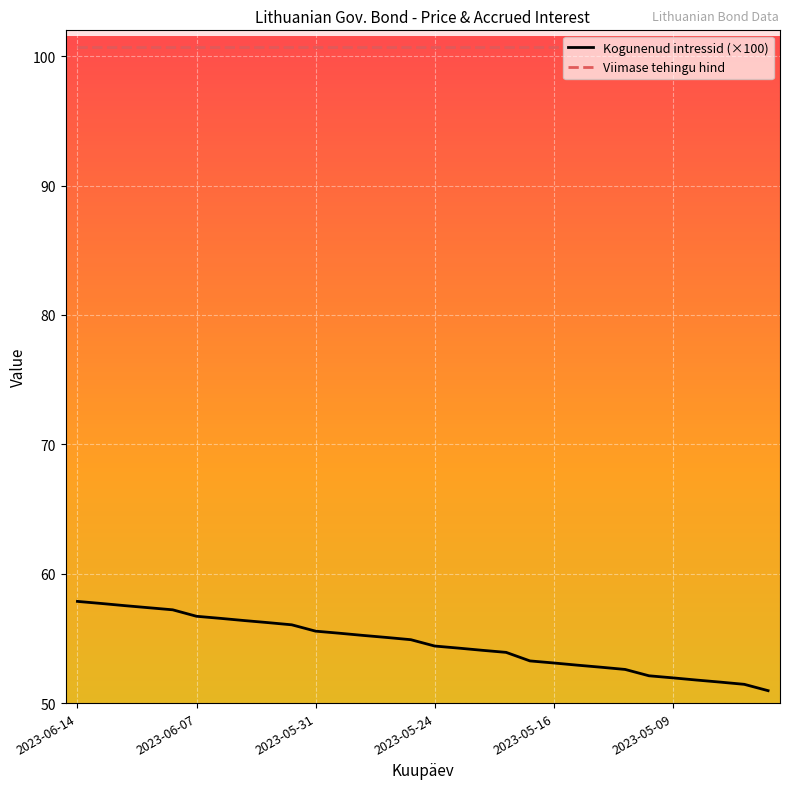

What is the difference between the maximum and minimum values in the Kogunenud intressid (×100) series?

6.9